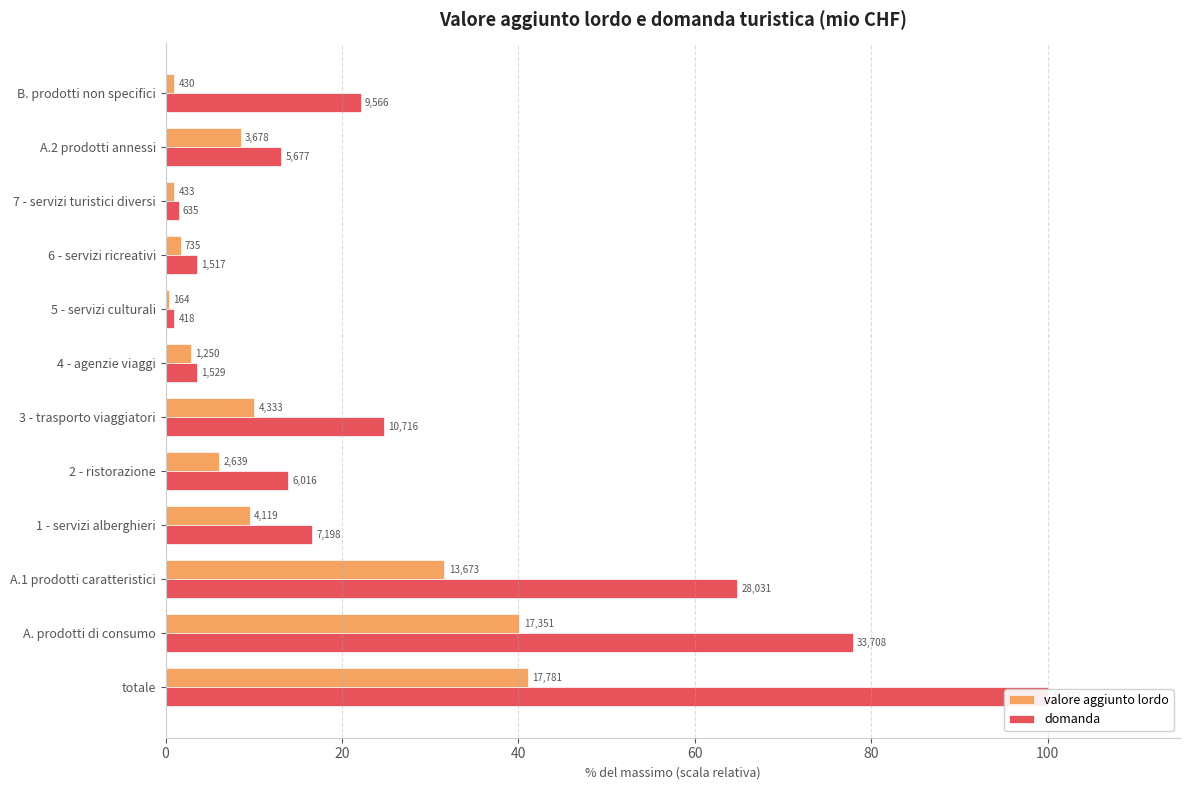

What is the minimum value shown in the chart?

0.4